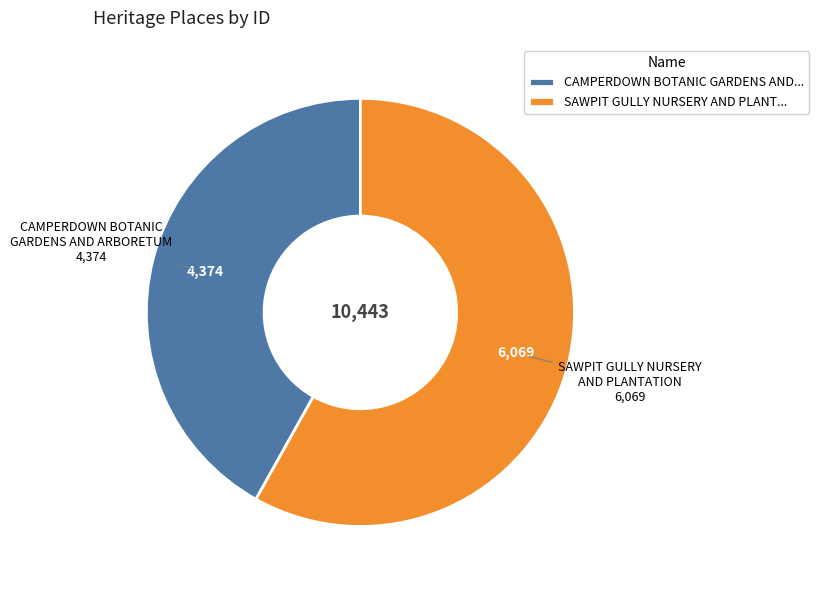

How many slices are in this pie chart?

2